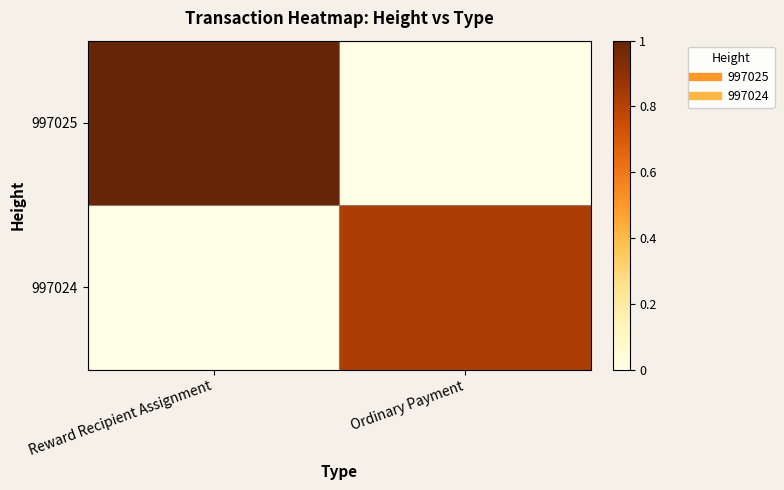

Reading left to right, list all the values displayed in this chart.

997025: Reward Recipient Assignment=1.0	Ordinary Payment=0.0
997024: Reward Recipient Assignment=0.0	Ordinary Payment=0.8